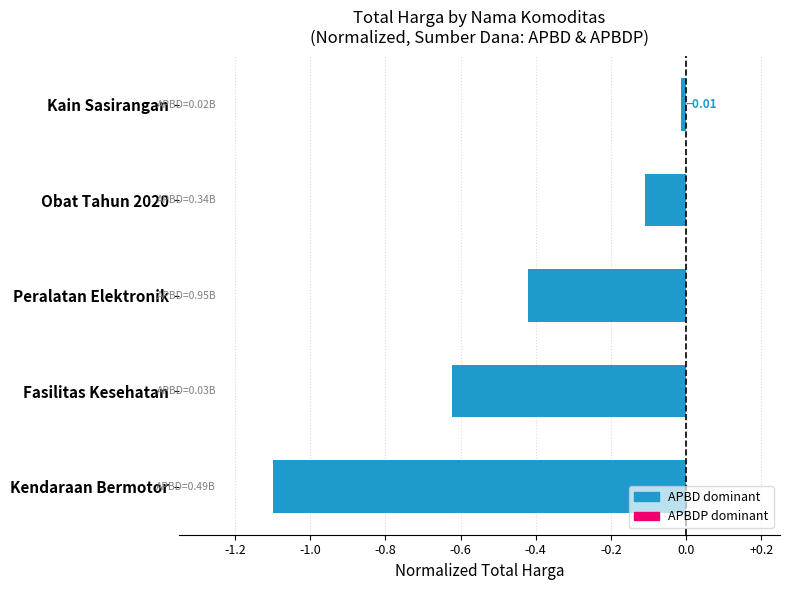

Which category has the highest value across all series?

Kain Sasirangan